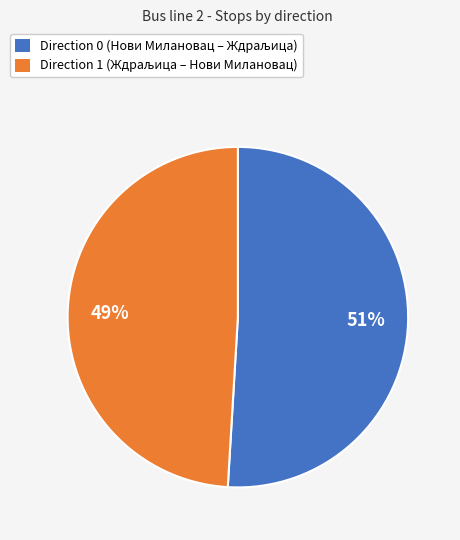

To the nearest percent, what is the average slice percentage?

50%